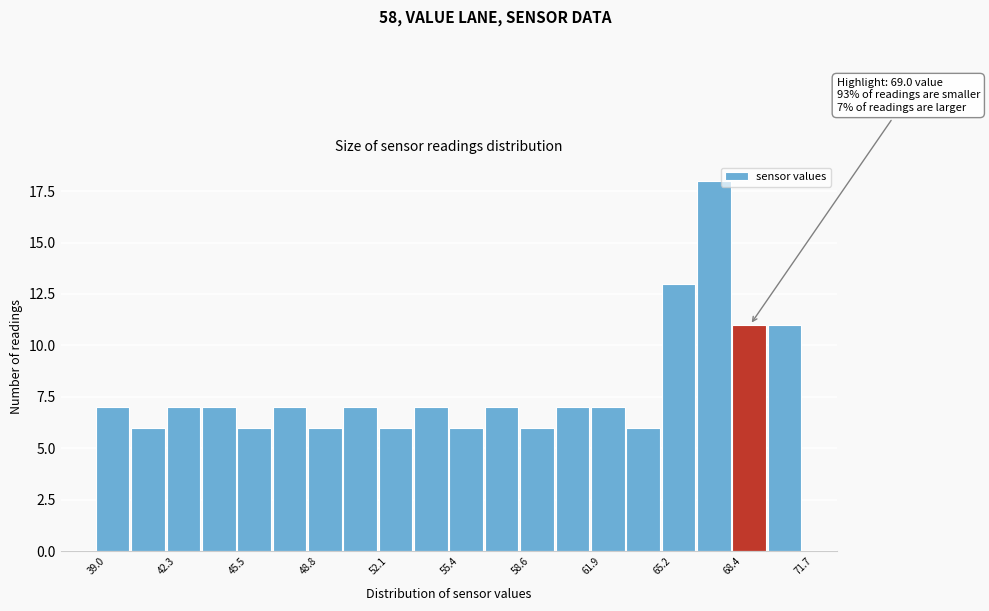

Around what value on the x-axis is the tallest bar? Give the approximate position of its centre, as read against the axis.

67.5